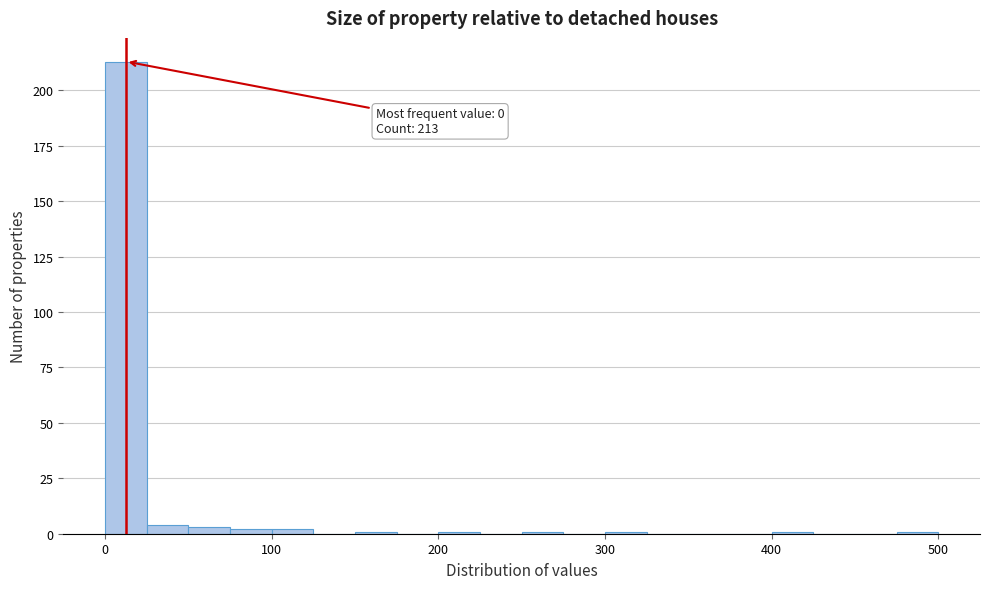

Around what value on the x-axis is the tallest bar? Give the approximate position of its centre, as read against the axis.

10